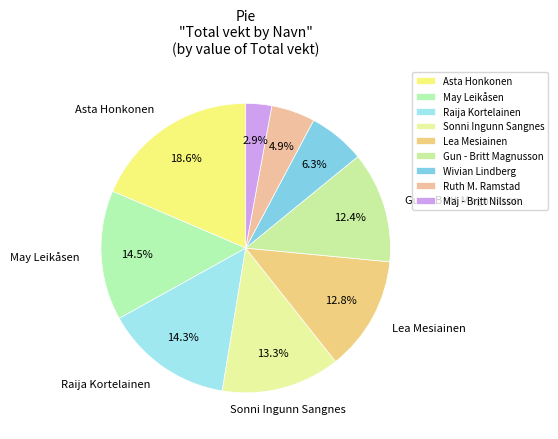

How many slices are in this pie chart?

9